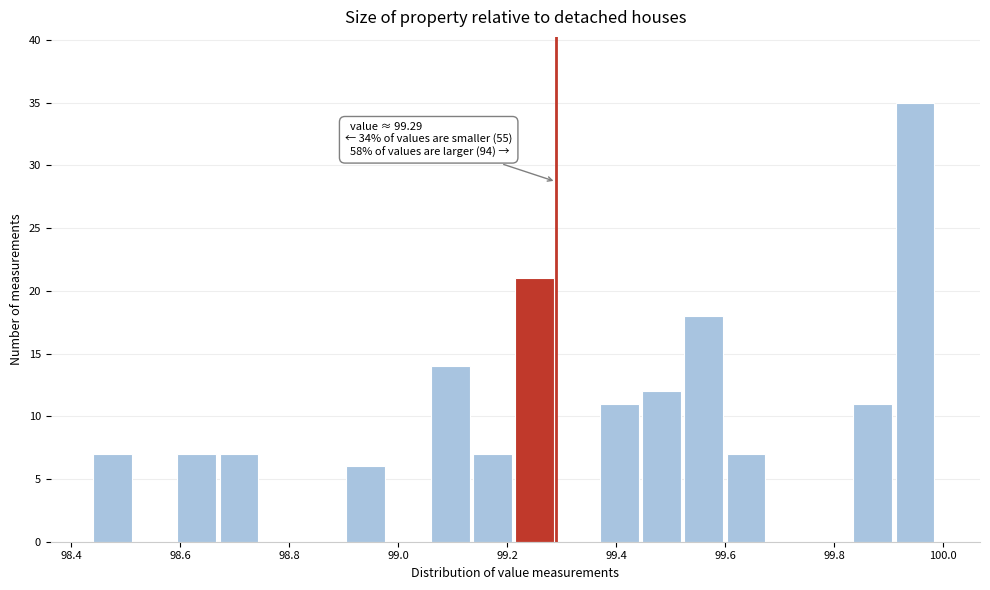

Read against the x-axis, roughly where is the centre of the tallest bar?

99.94